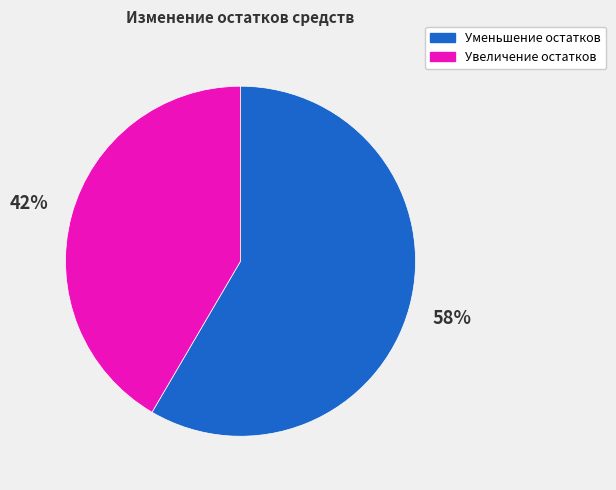

Count the number of slices in the pie.

2